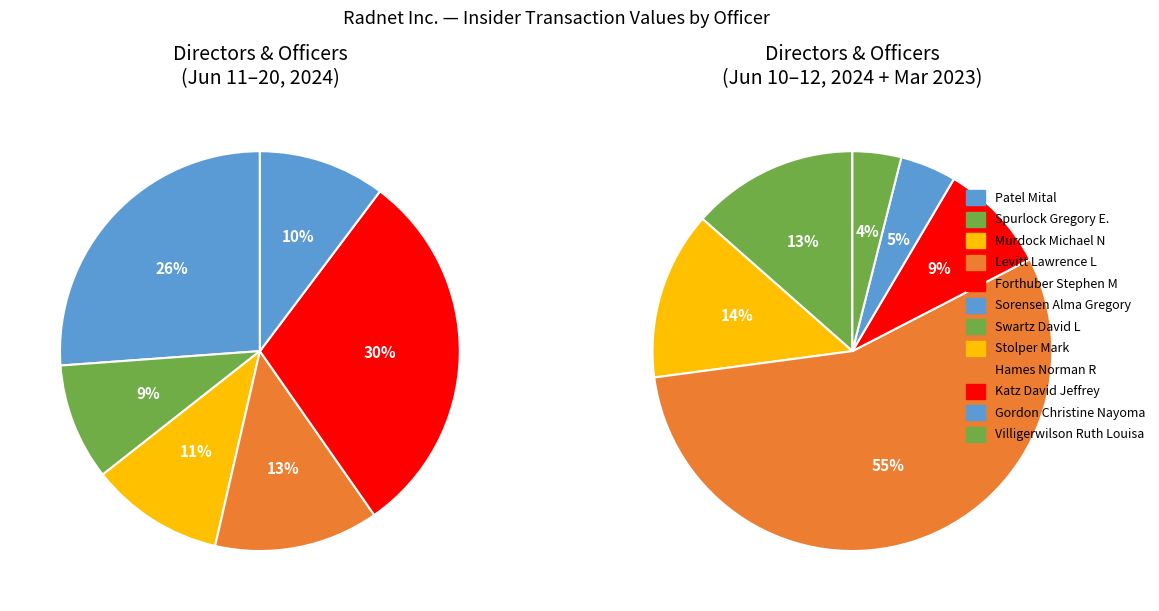

Is the sum of Murdock Michael N and Spurlock Gregory E. greater than half?

No